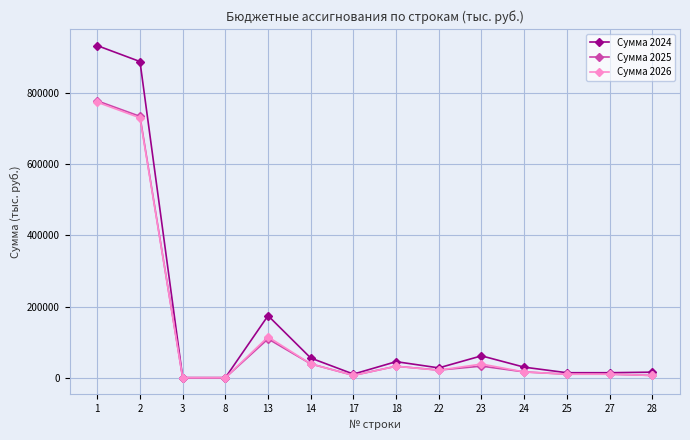

How many lines are shown in the chart?

3